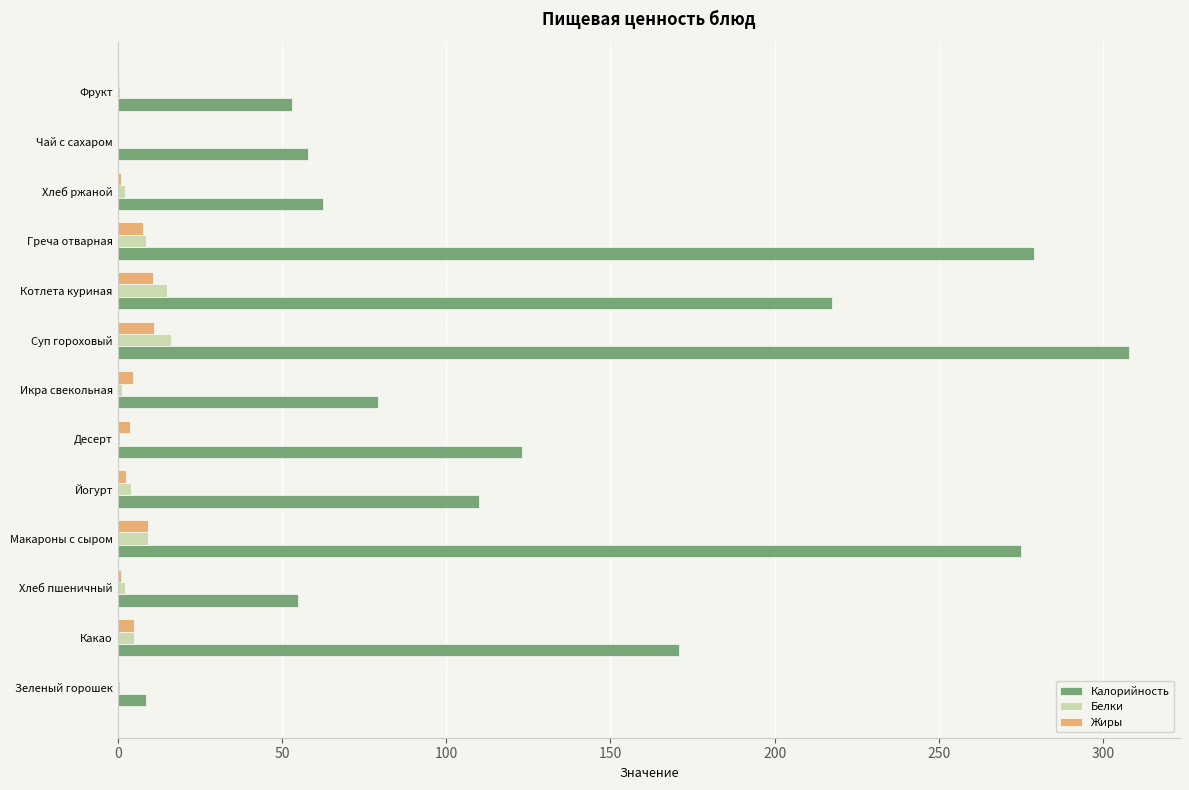

Between Зеленый горошек and Котлета куриная, which series saw the biggest shift?

Калорийность